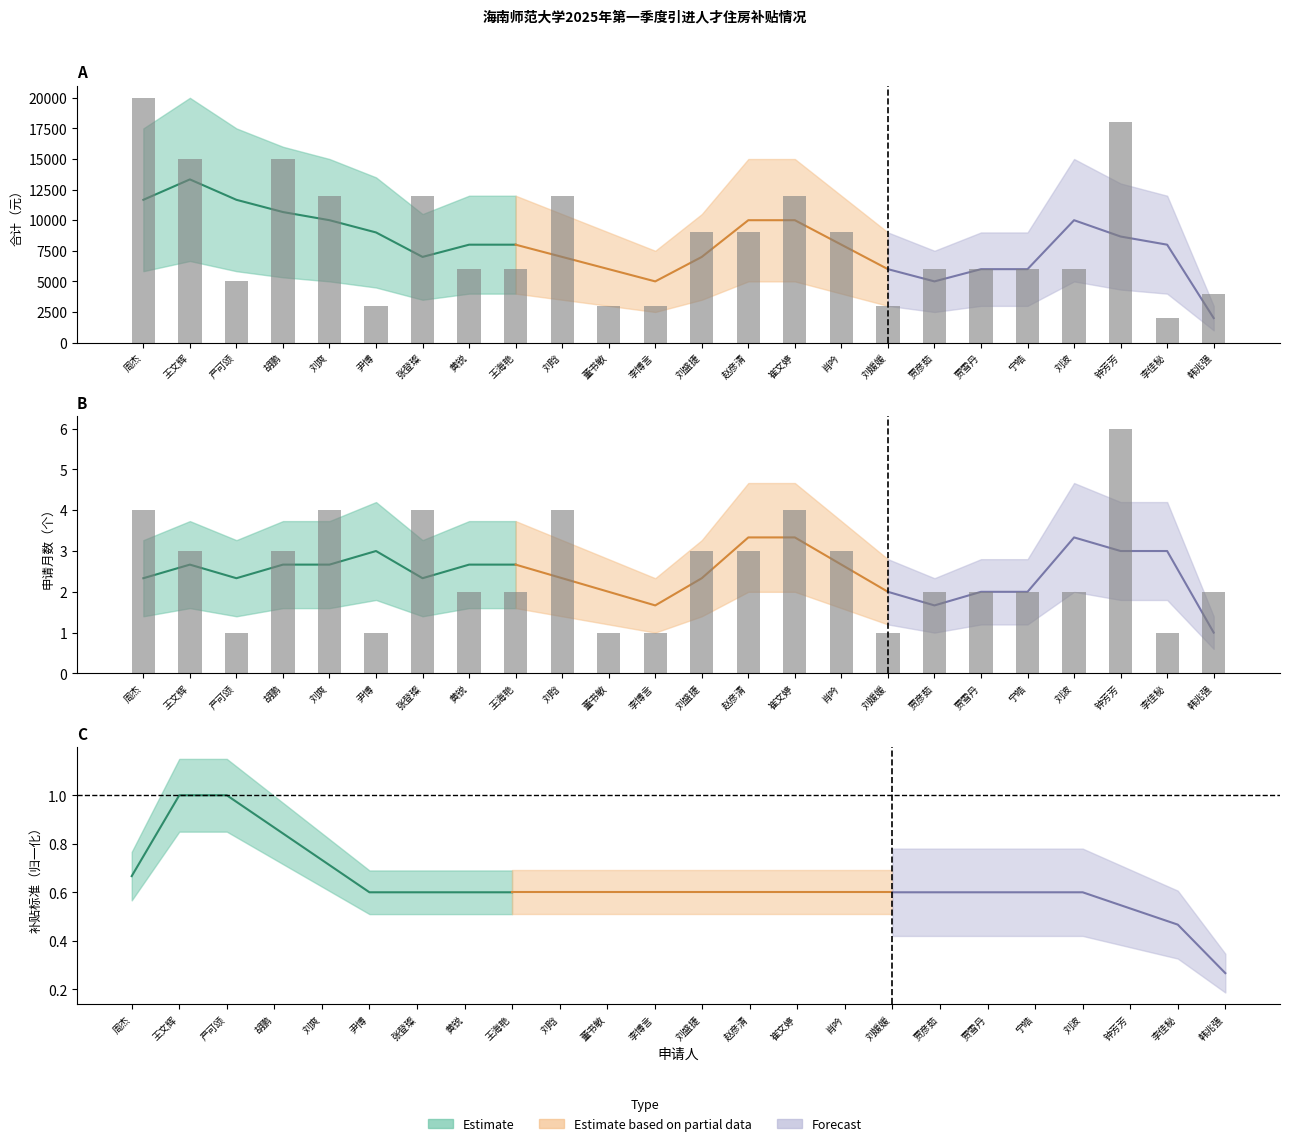

Which series changed the most between 王海艳 and 韩兆强?

合计（元）